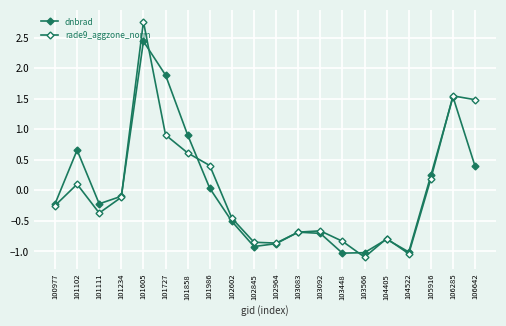

Rank the categories by dnbrad value from lowest to highest.

103448, 103566, 104522, 102845, 102964, 104405, 103092, 103083, 102602, 100977, 101111, 101234, 101986, 105916, 106642, 101102, 101858, 106285, 101727, 101605